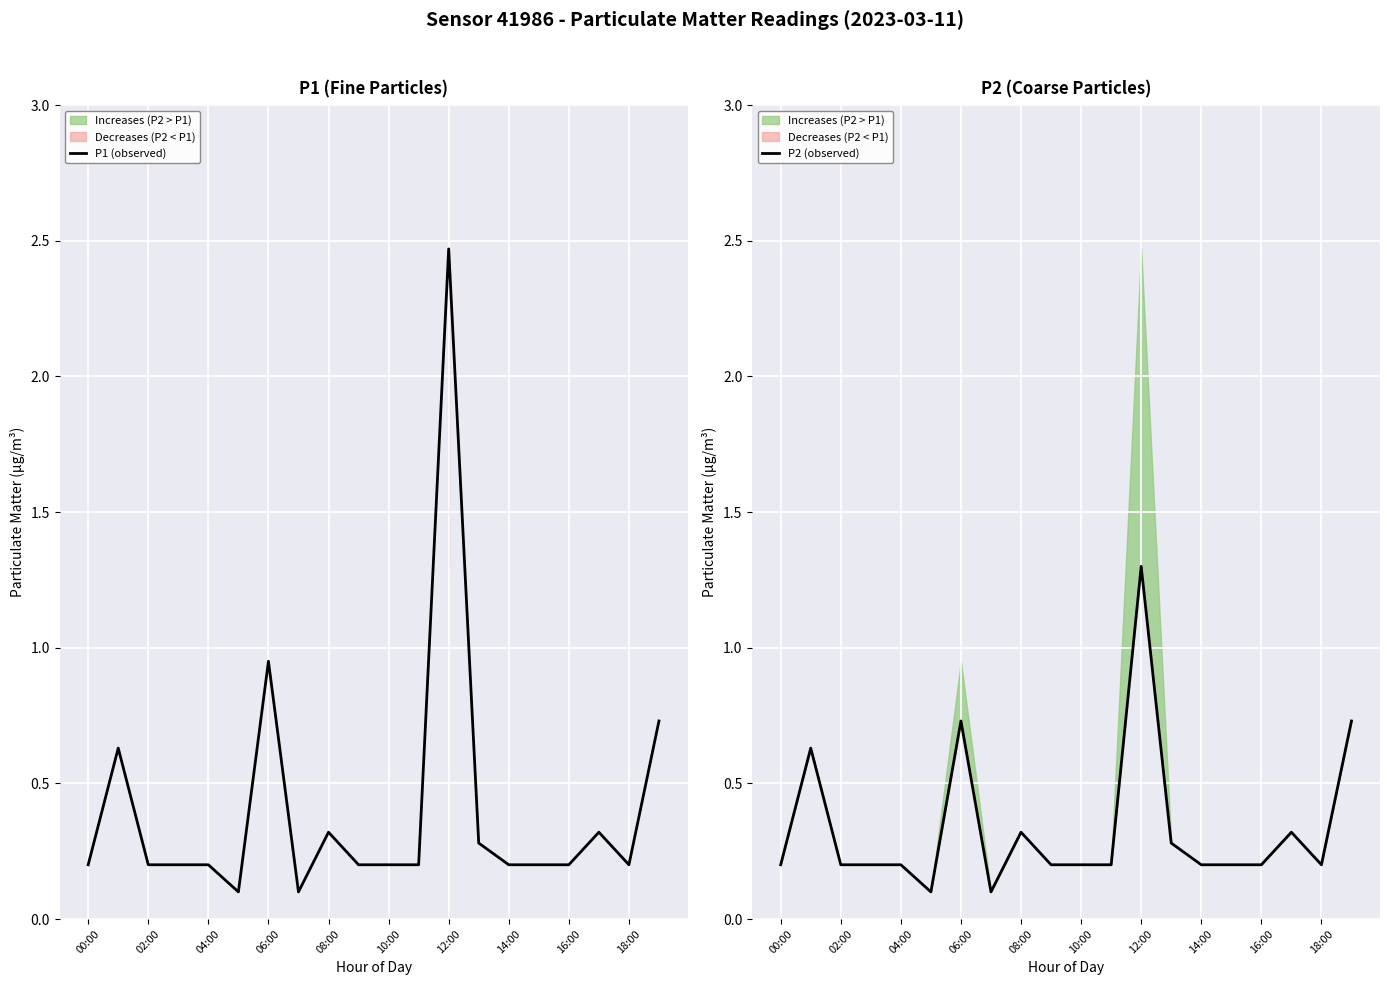

The value of P1 (observed) at 06:00 is 1.3. True or false?

False